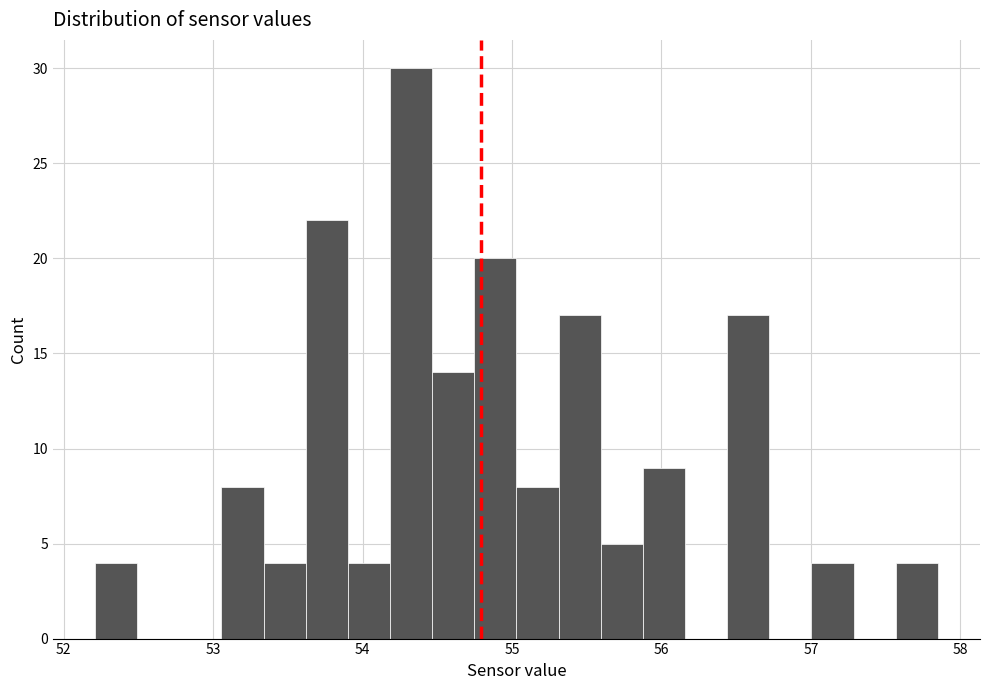

Around what value on the x-axis is the tallest bar? Give the approximate position of its centre, as read against the axis.

54.3